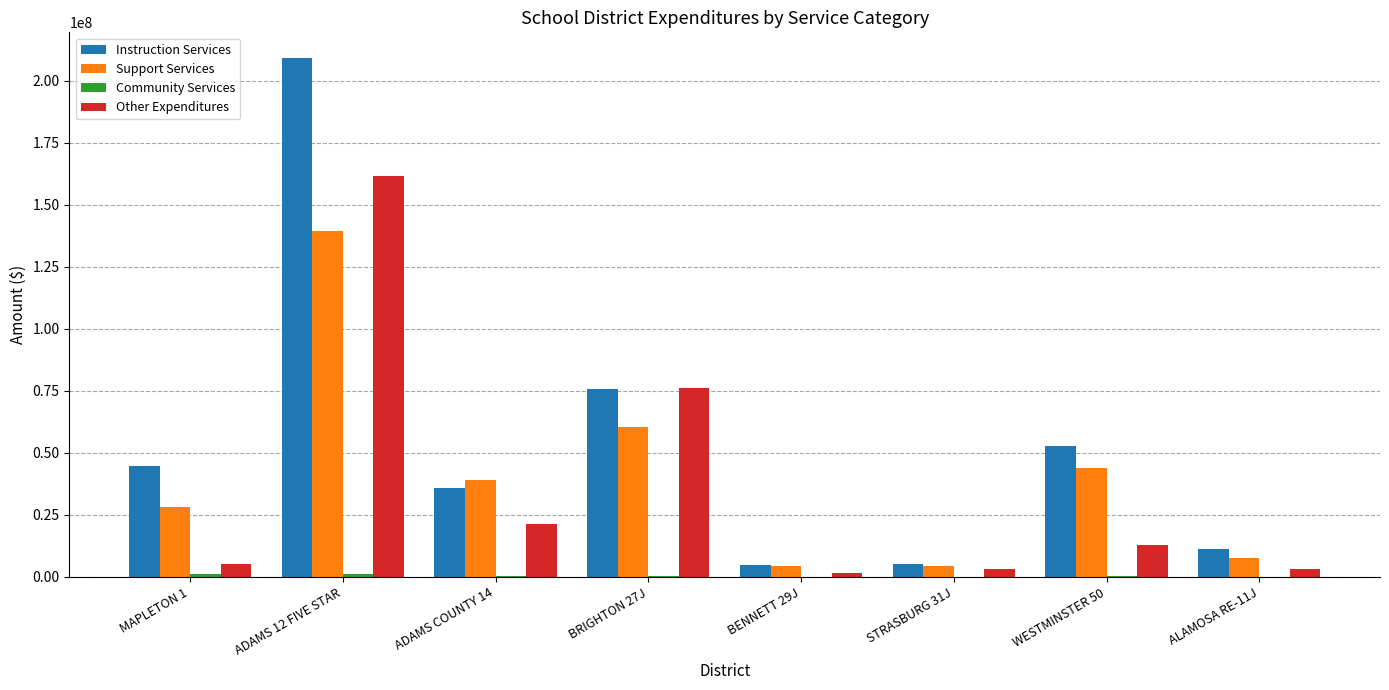

How many data points in Other Expenditures are above 12804228?

4